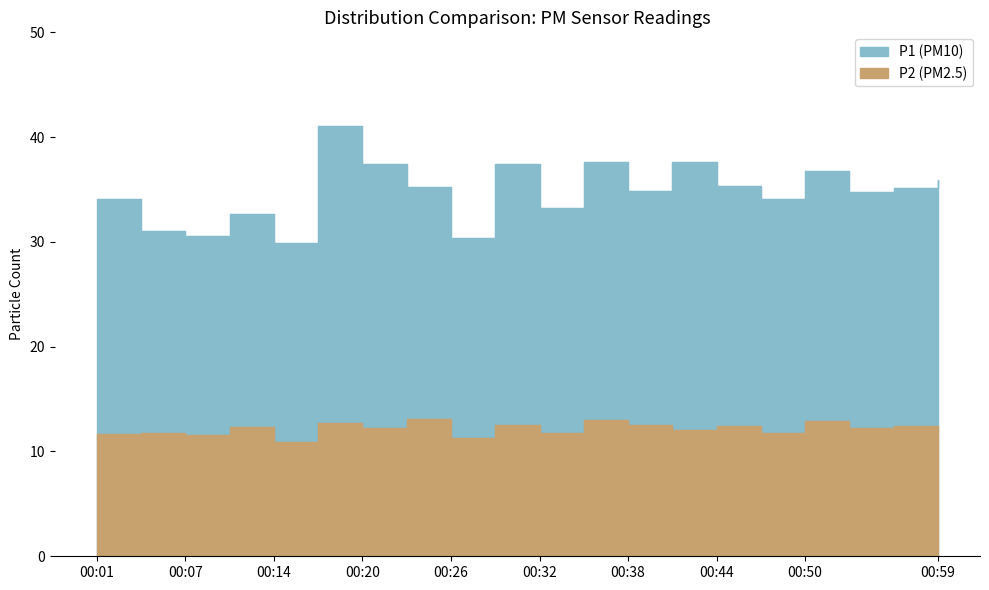

Reading left to right, extract all data points from this chart.

P1: 34.1	31.0	30.6	32.7	29.9	41.1	37.5	35.3	30.4	37.4	33.2	37.6	34.9	37.6	35.4	34.1	36.8	34.7	35.1	35.9
P2: 11.7	11.7	11.6	12.4	10.9	12.7	12.3	13.1	11.2	12.6	11.7	13.0	12.5	12.0	12.5	11.7	12.9	12.3	12.4	11.9